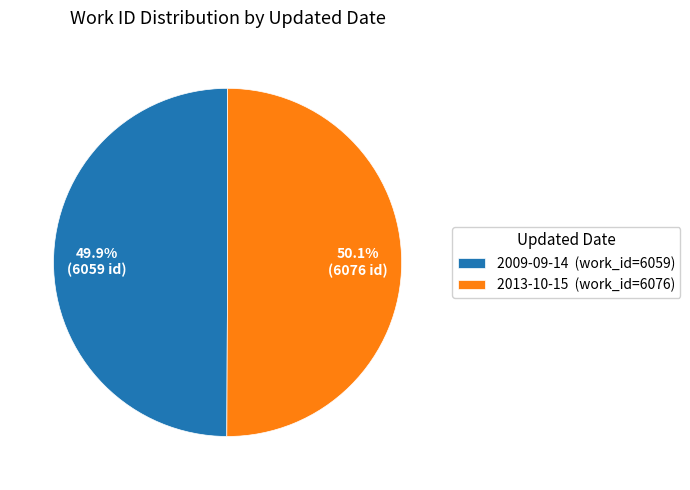

Does any single category account for the majority?

Yes